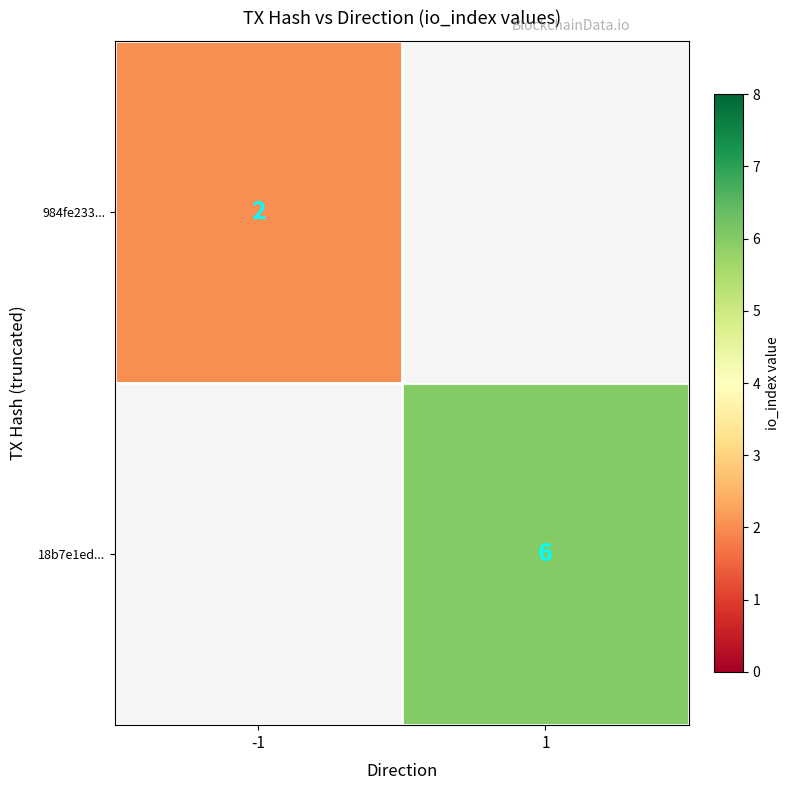

Count the number of categories in the chart.

2